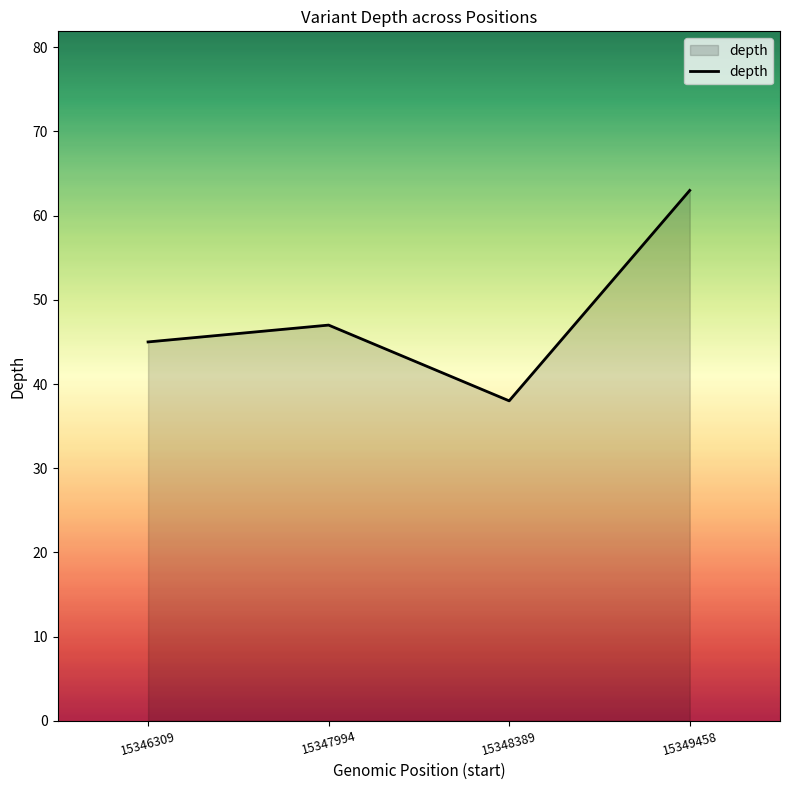

What is the difference between the values at 15348389 and 15346309?

7